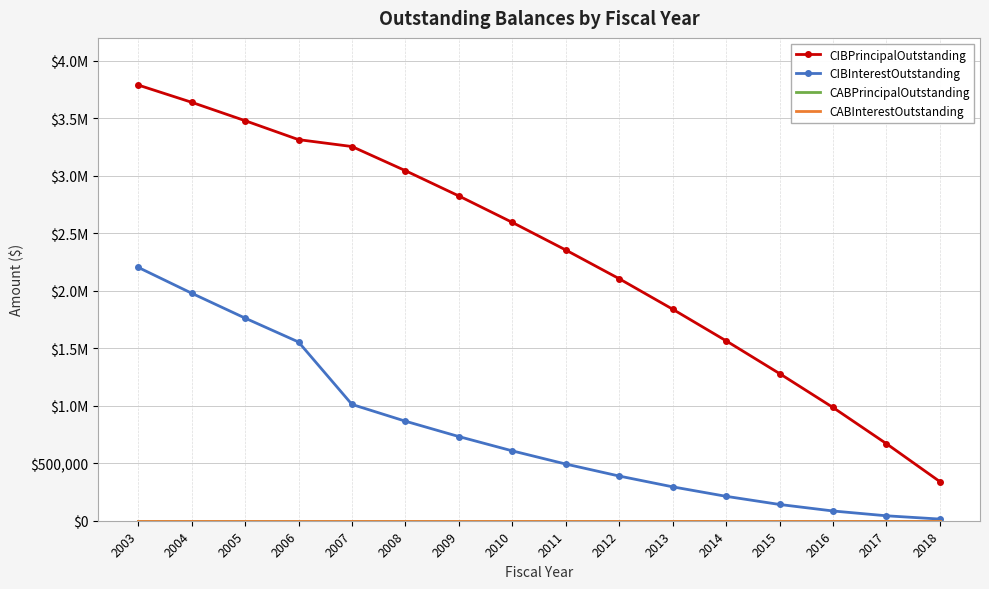

True or false: CABInterestOutstanding and CIBPrincipalOutstanding intersect in this chart.

False